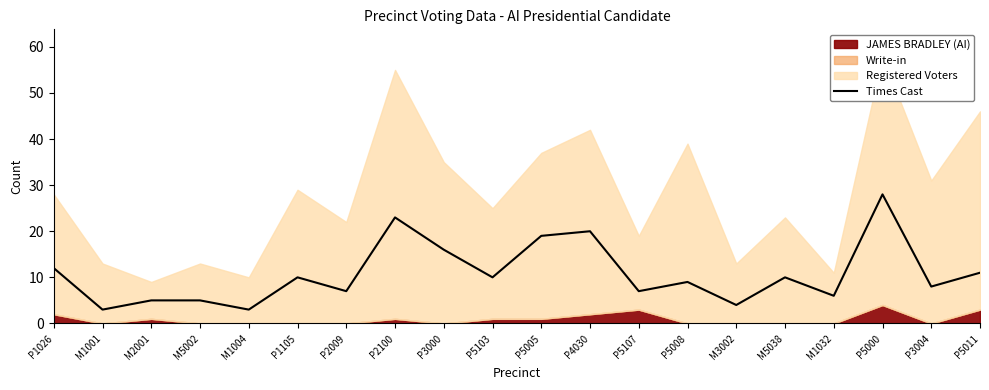

Where is Times Cast nearest to the value 15?

P3000